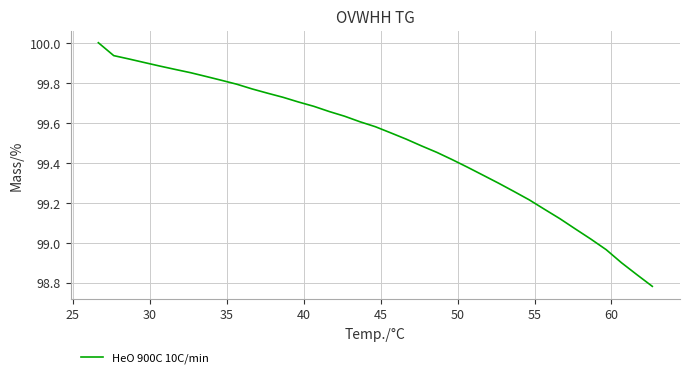

What is the maximum value shown in the chart?

100.0